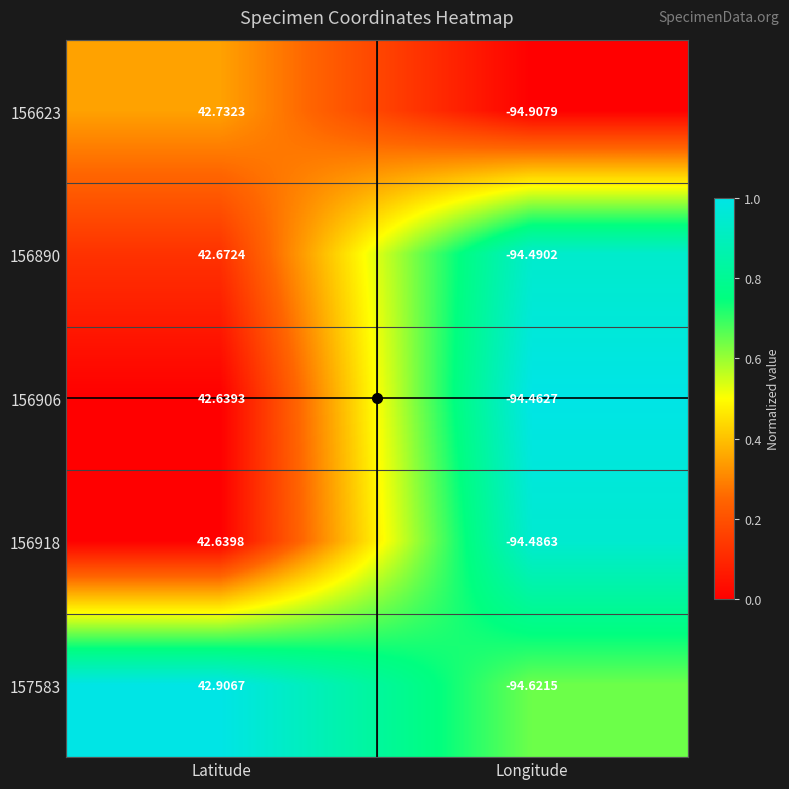

How many categories are shown in the chart?

2